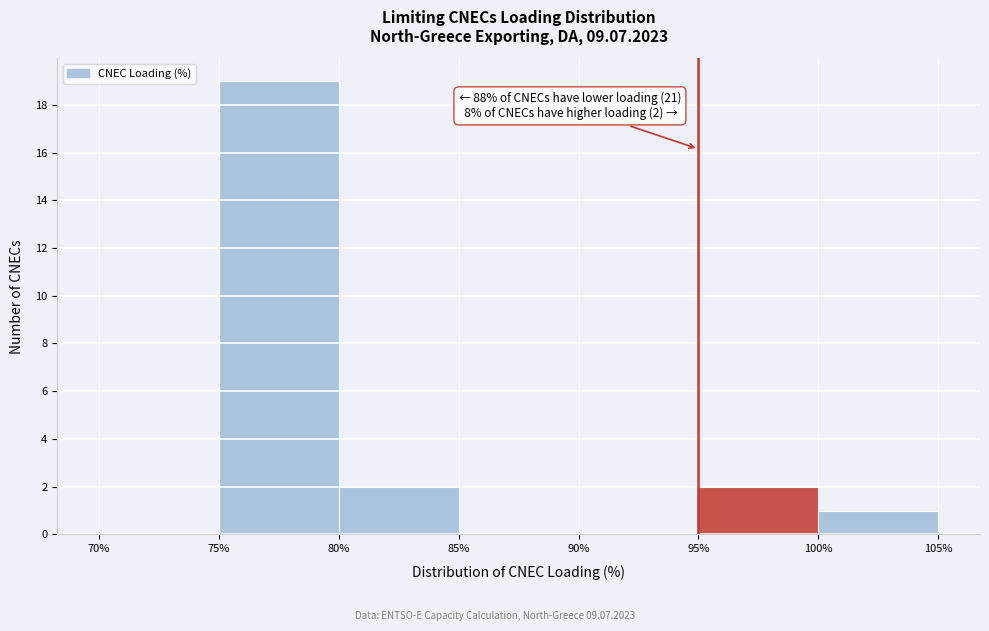

Which range on the x-axis has the tallest bar?

75% to 80%